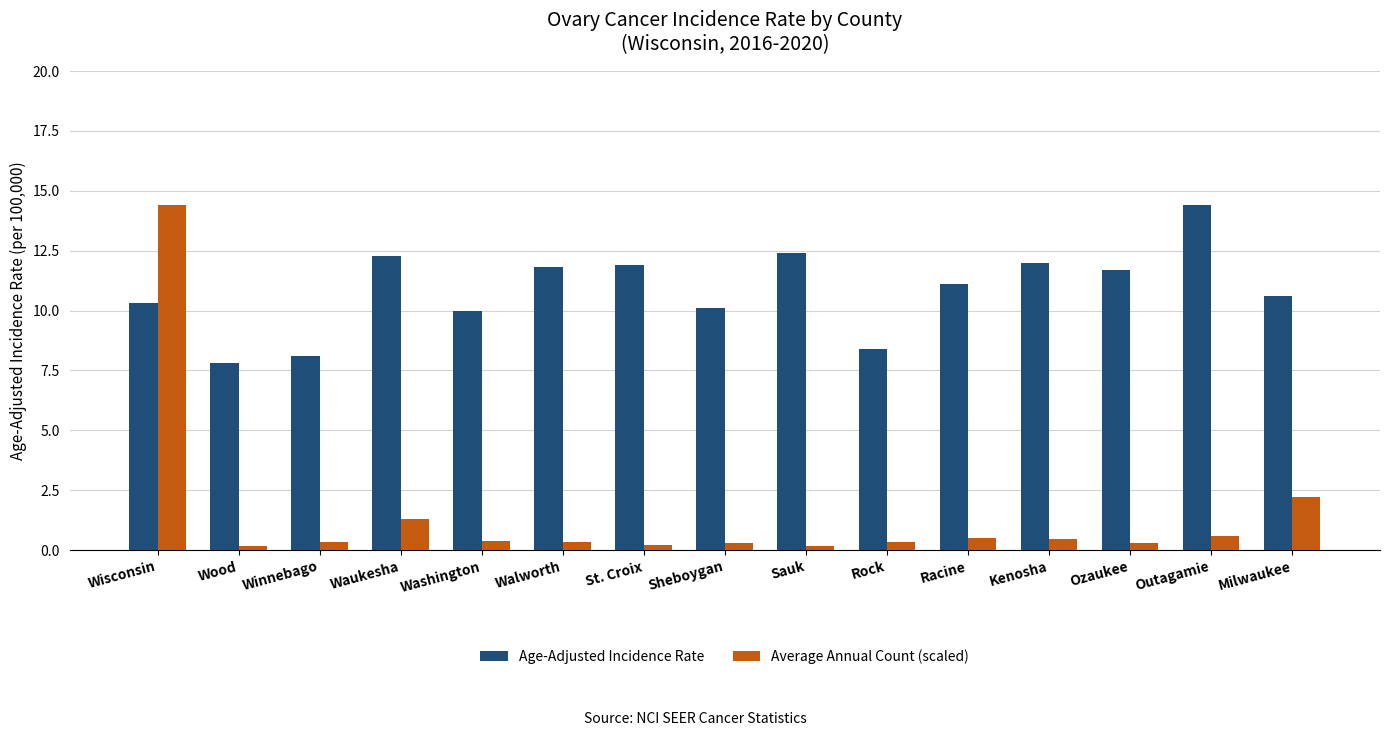

The value of Age-Adjusted Incidence Rate at Kenosha is 12.0. True or false?

True